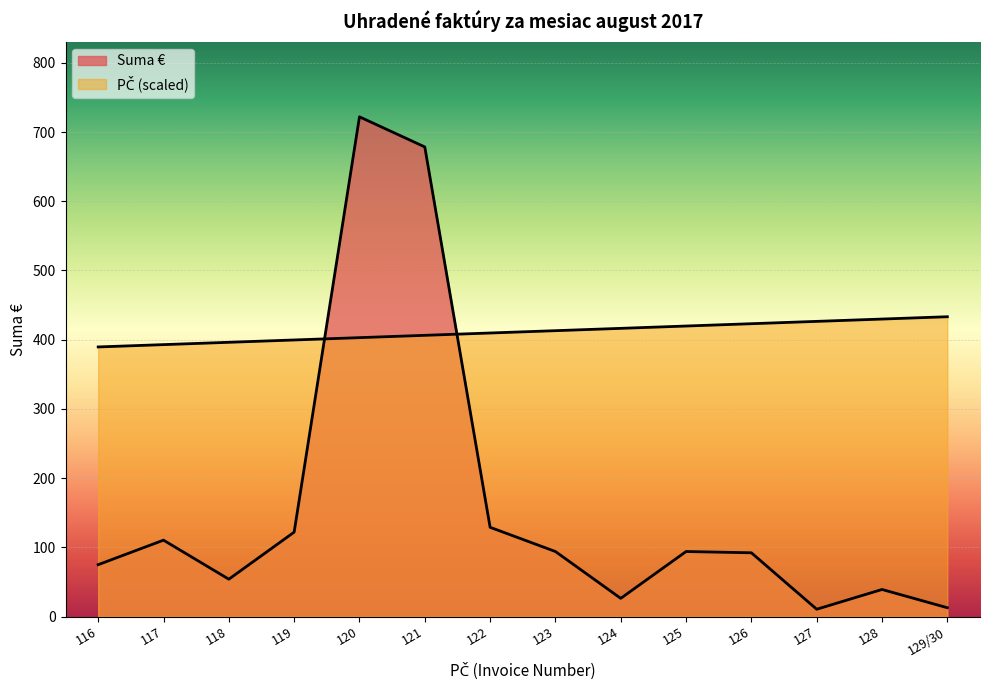

True or false: PČ has more than 2 points higher than both neighbors.

False